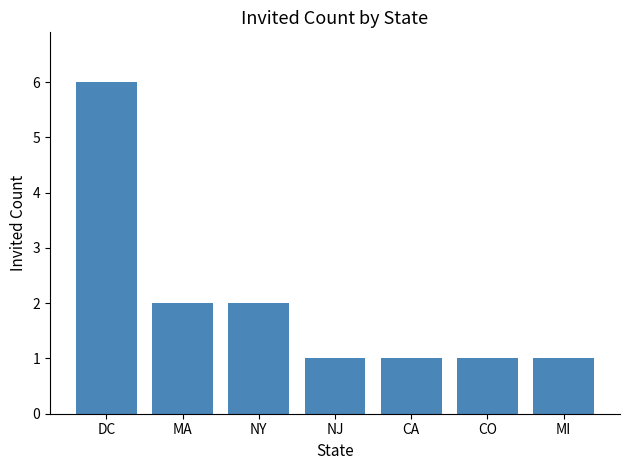

Count the number of categories in the chart.

7